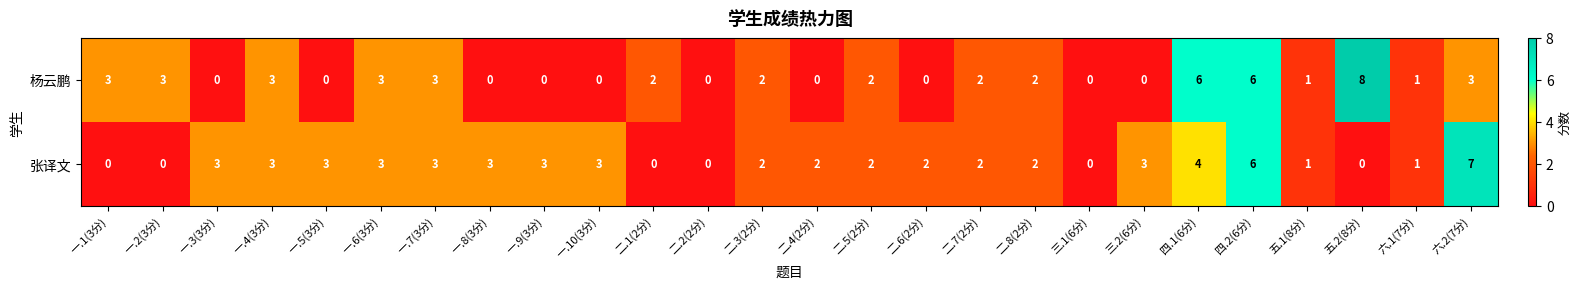

Which category has the highest value in the 张译文 series?

六.2(7分)